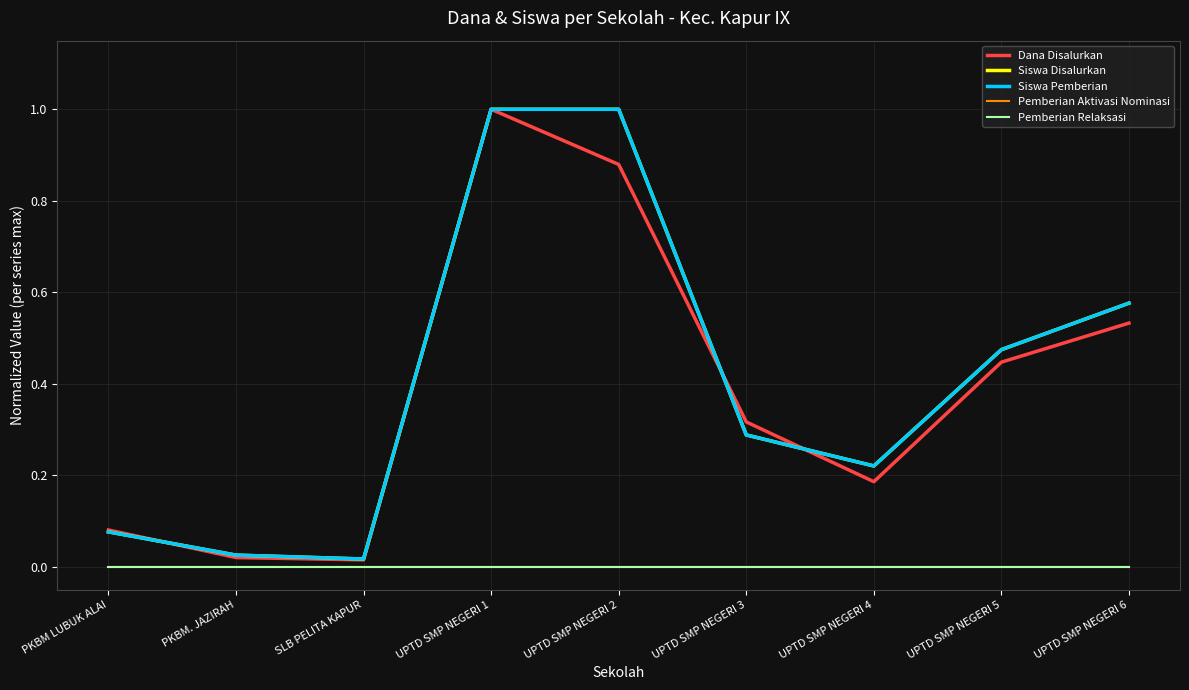

Is this an area chart (filled region under the line)?

No